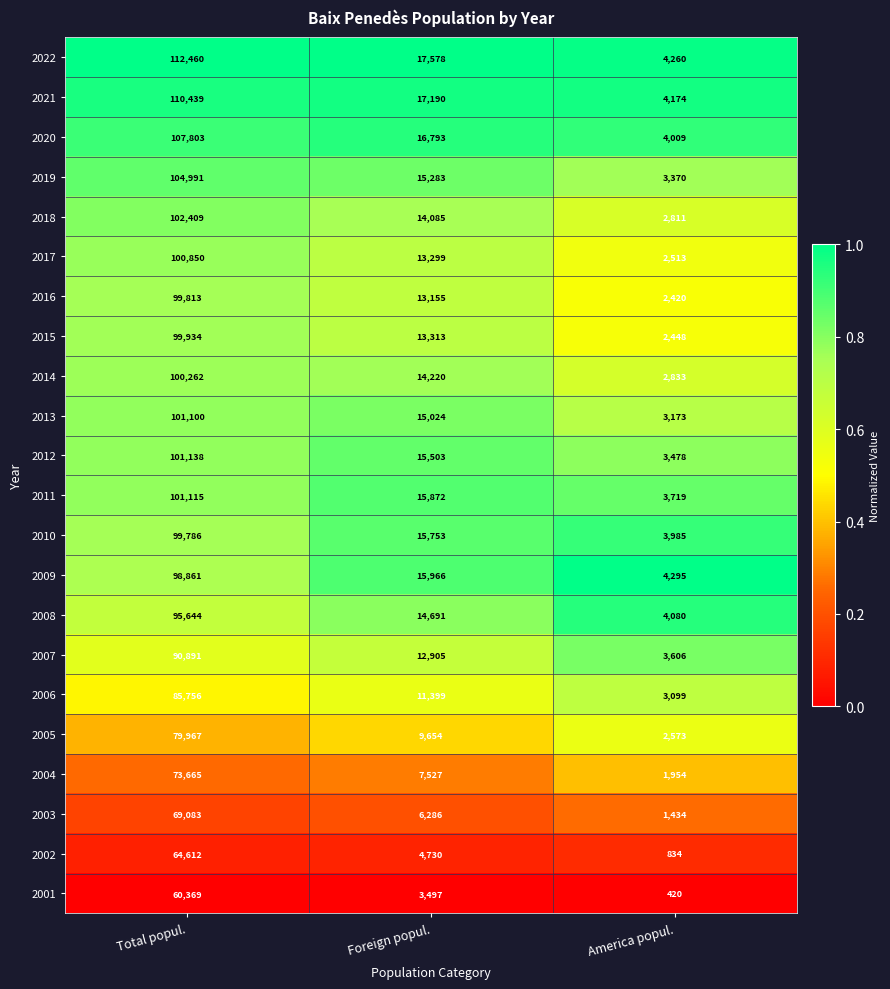

Where does the 2014 series first go above 14220?

Total popul.